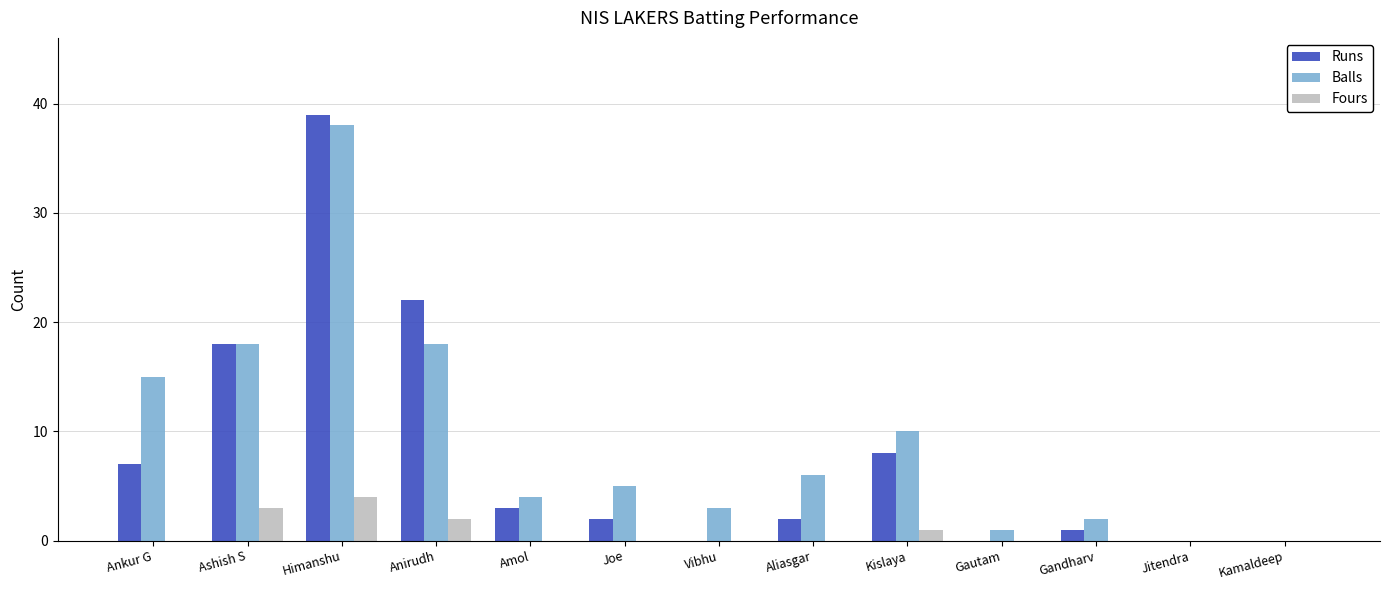

What is the sum of the Balls values at Joe and Vibhu?

8